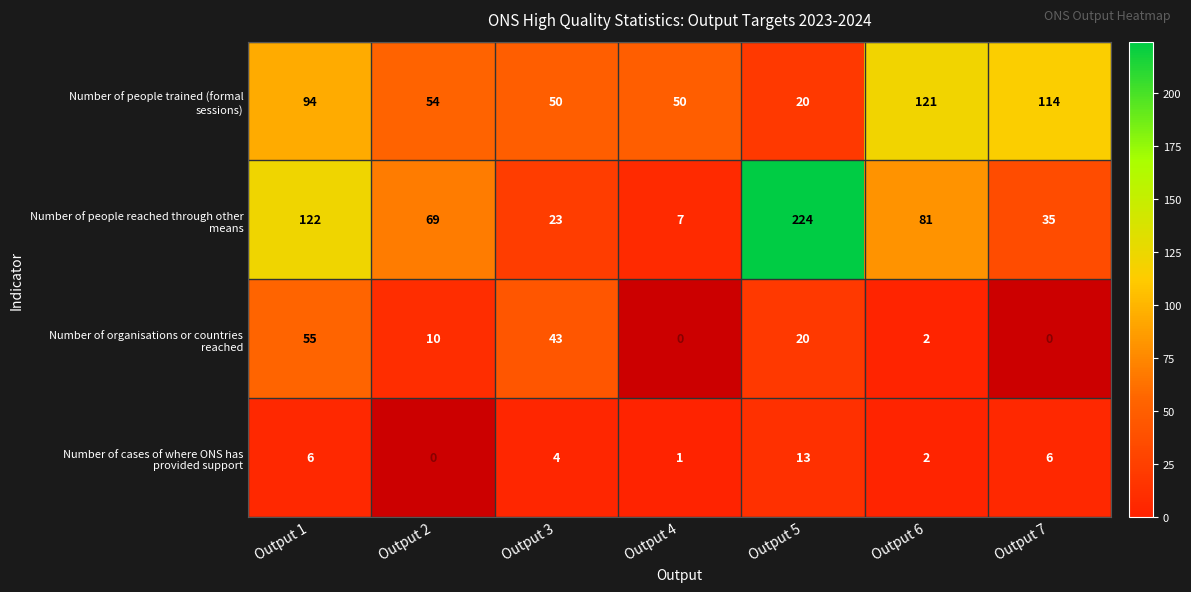

What is the total value across all series at Output 5?

277